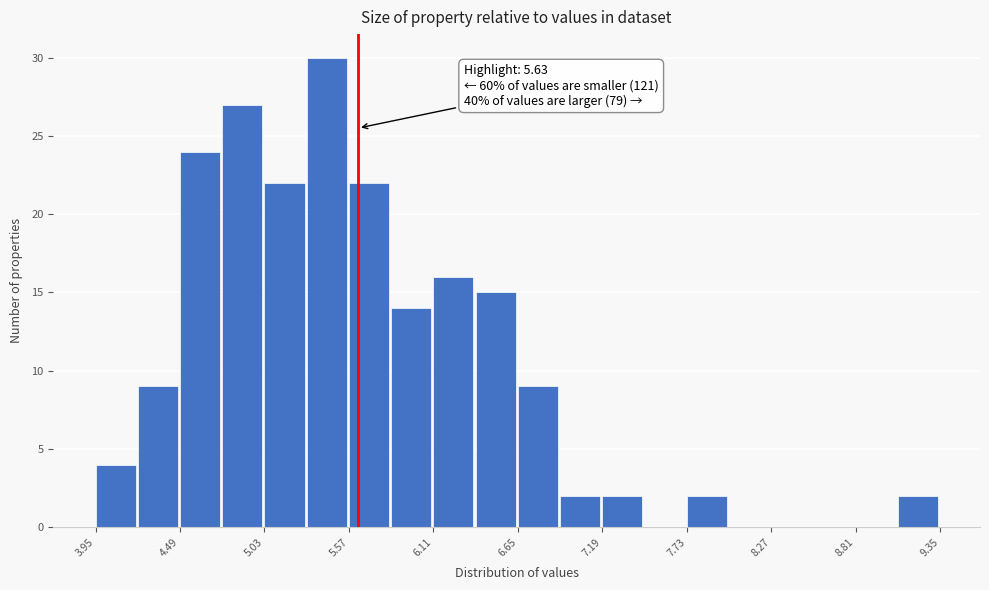

Read against the x-axis, roughly where is the centre of the tallest bar?

5.4